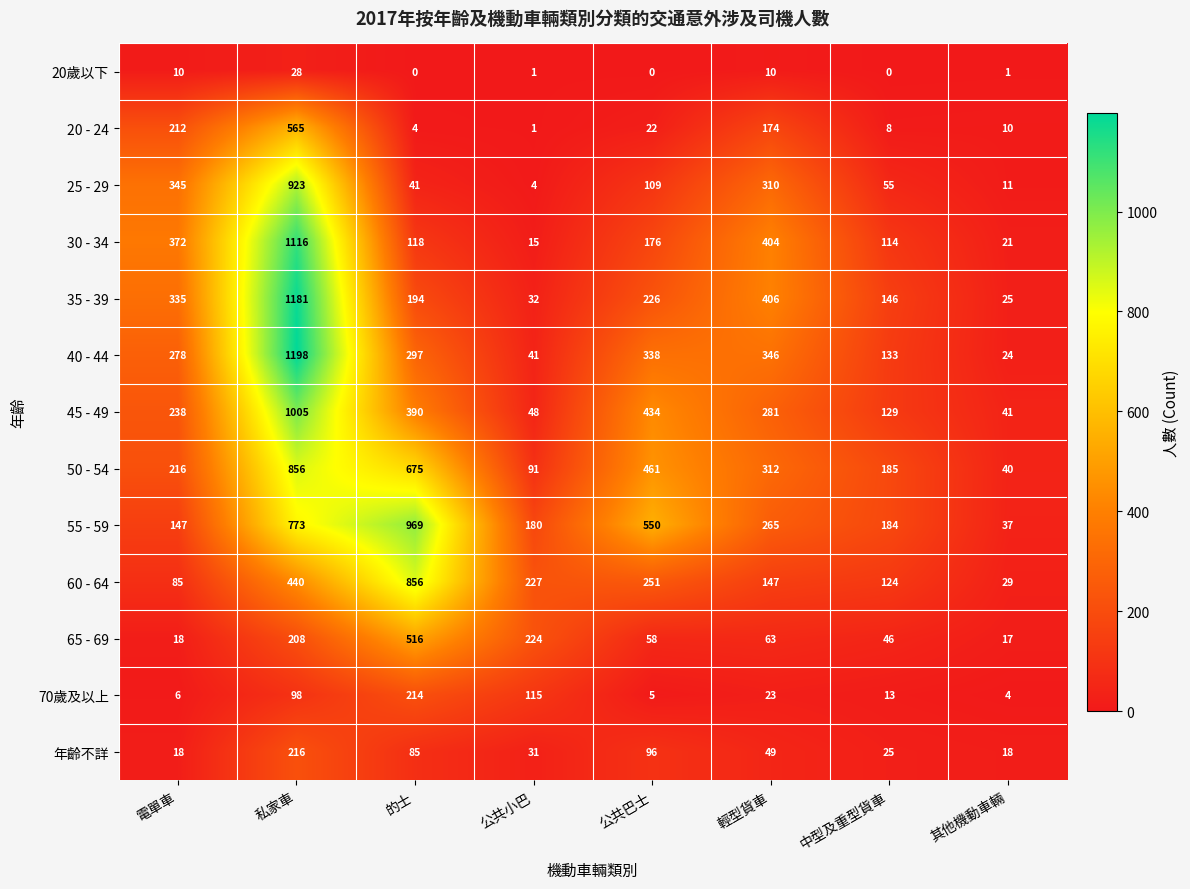

Where is 35 - 39 nearest to the value 603?

輕型貨車